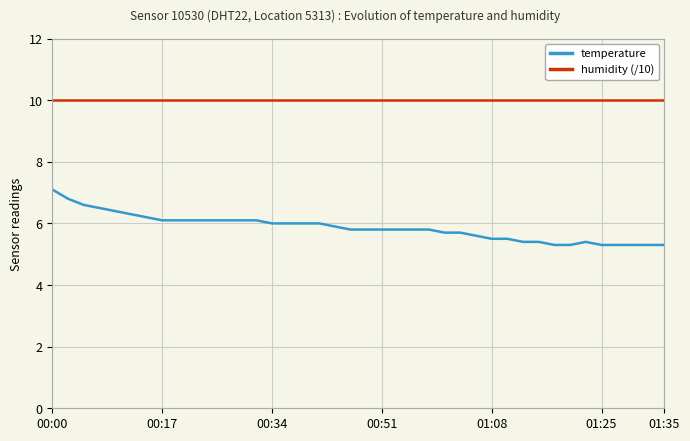

What is the value of the humidity (/10) point at the 40th from the left?

10.0